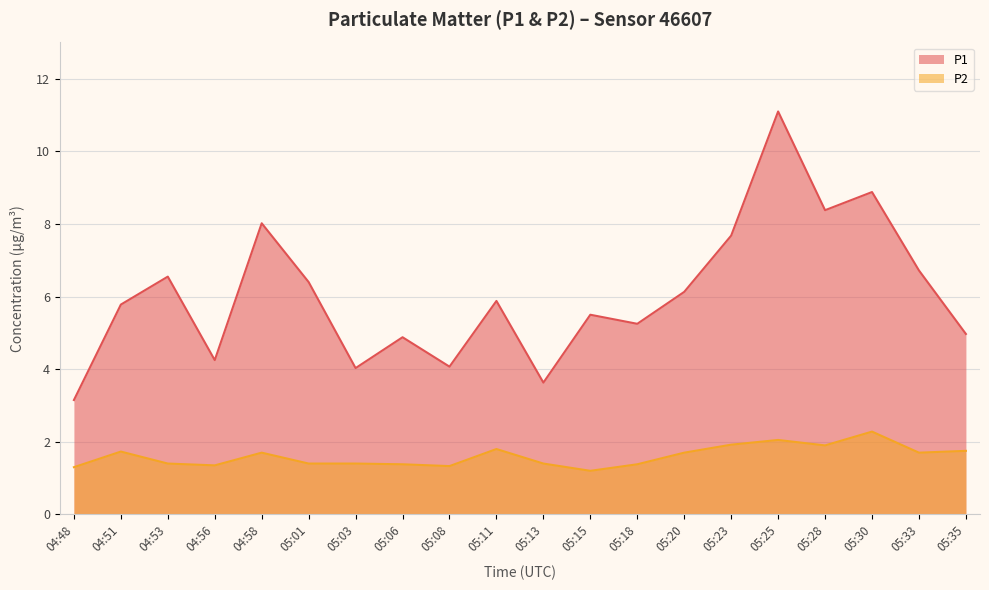

Reading left to right, extract all data points from this chart.

P1: 04:48=3.1	04:51=5.8	04:53=6.5	04:56=4.2	04:58=8.0	05:01=6.4	05:03=4.0	05:06=4.9	05:08=4.1	05:11=5.9	05:13=3.6	05:15=5.5	05:18=5.2	05:20=6.1	05:23=7.7	05:25=11.1	05:28=8.4	05:30=8.9	05:33=6.7	05:35=5.0
P2: 04:48=1.3	04:51=1.7	04:53=1.4	04:56=1.4	04:58=1.7	05:01=1.4	05:03=1.4	05:06=1.4	05:08=1.3	05:11=1.8	05:13=1.4	05:15=1.2	05:18=1.4	05:20=1.7	05:23=1.9	05:25=2.0	05:28=1.9	05:30=2.3	05:33=1.7	05:35=1.8